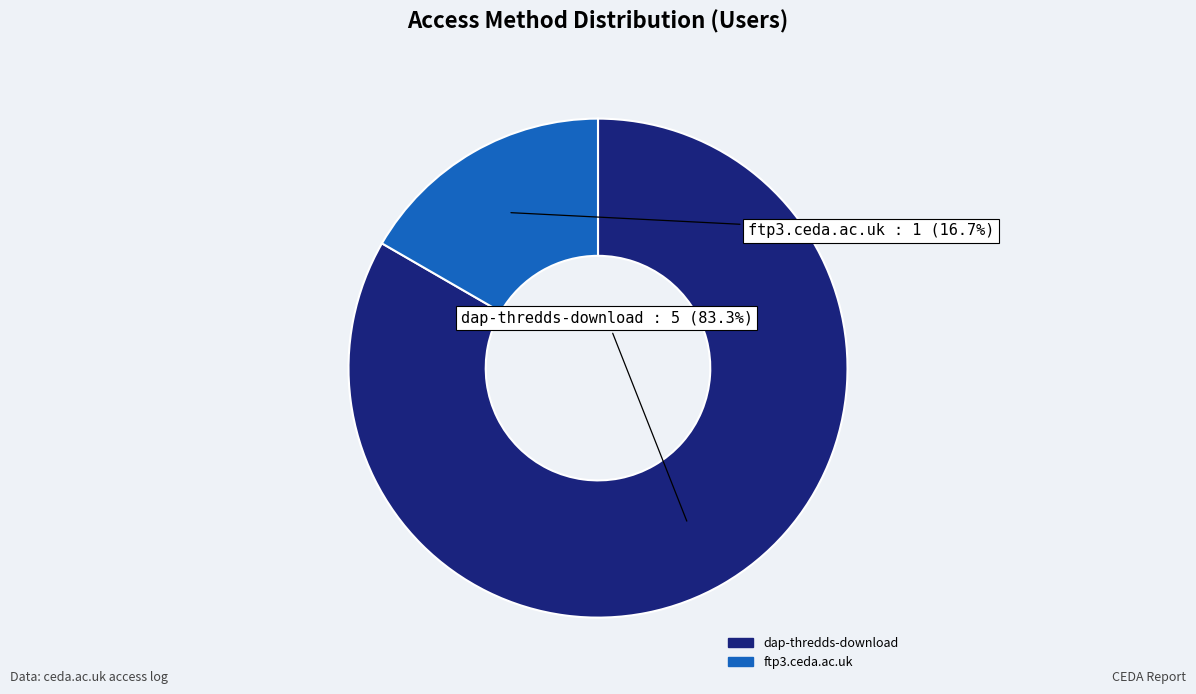

True or false: dap-thredds-download accounts for 71% of the total.

False